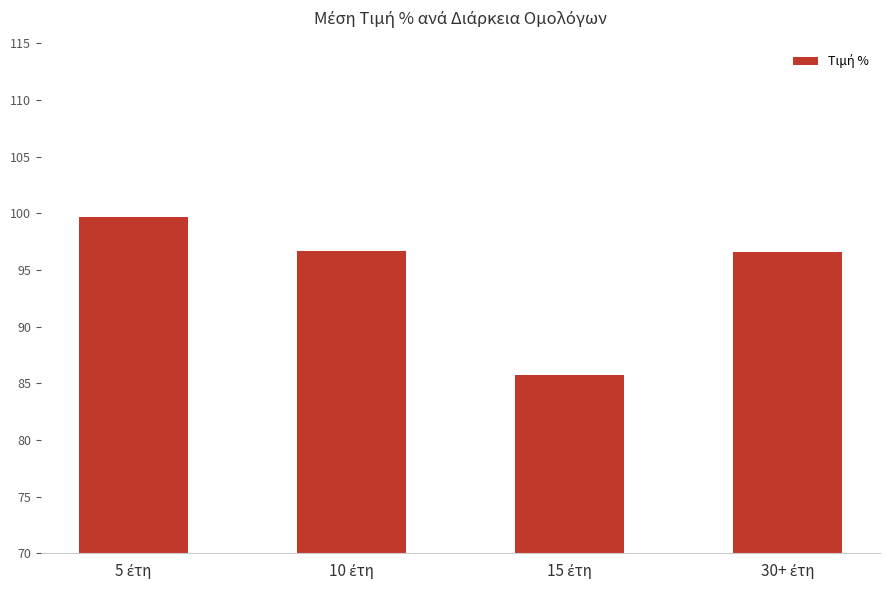

What is the value of the 2nd bar from the left?

96.7